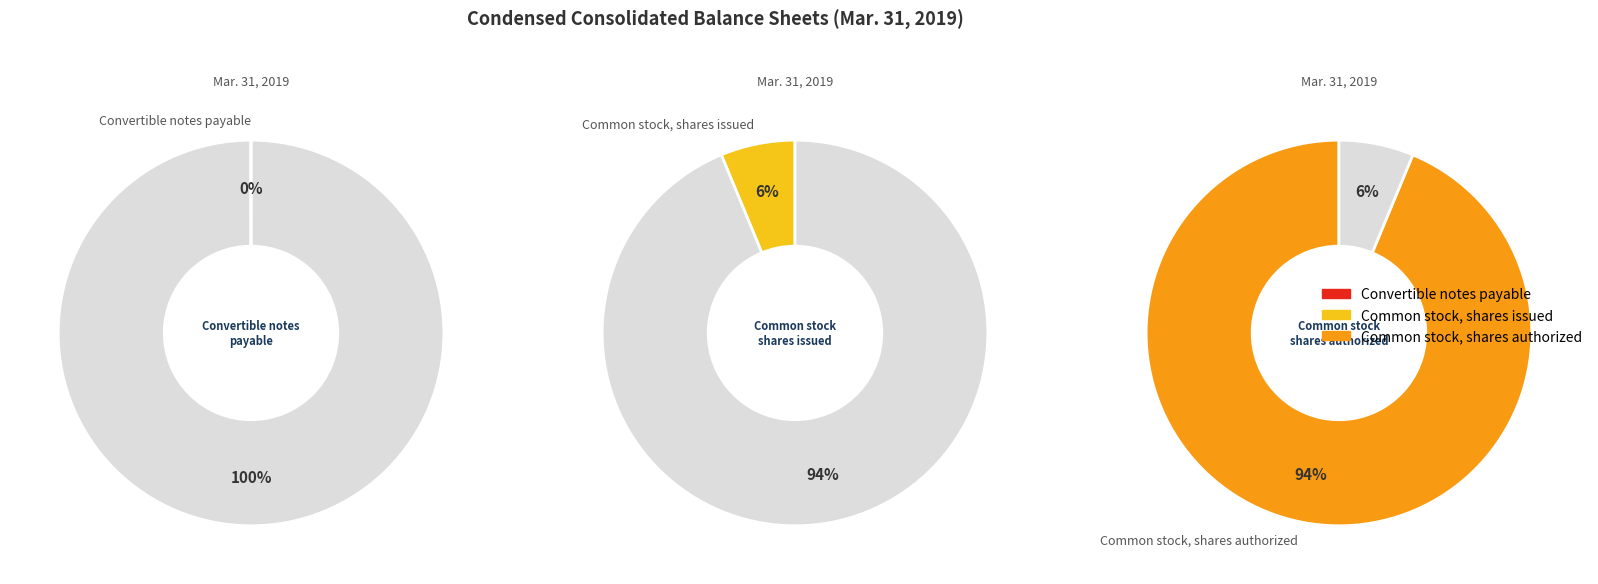

Is it true that Convertible notes payable is 14% of the pie?

False